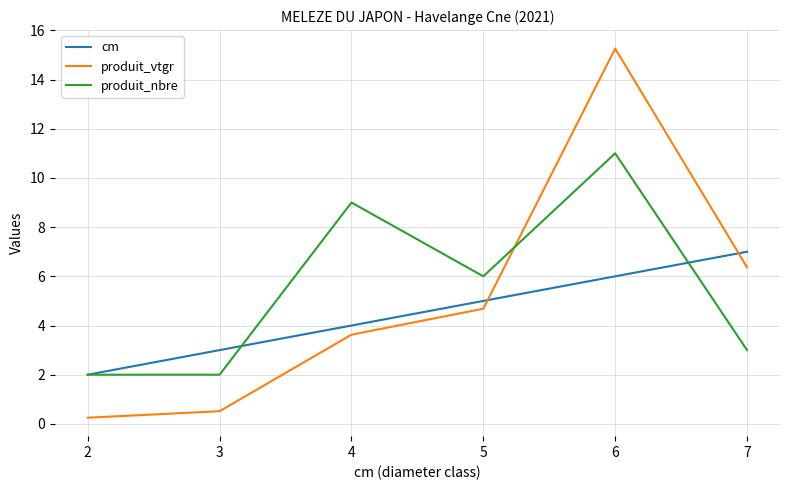

Which series changed the most between 4 and 5?

produit_nbre